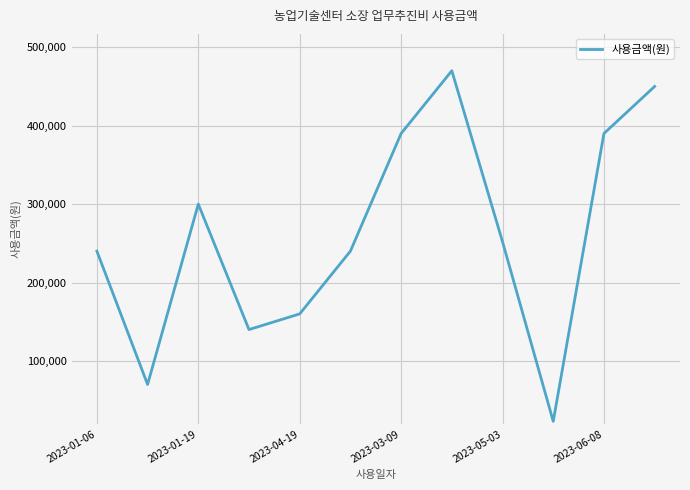

What is the greatest value displayed?

470000